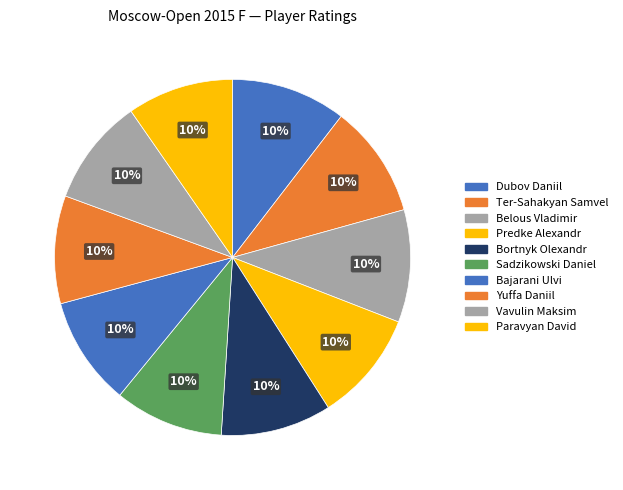

How many segments does this pie chart have?

10